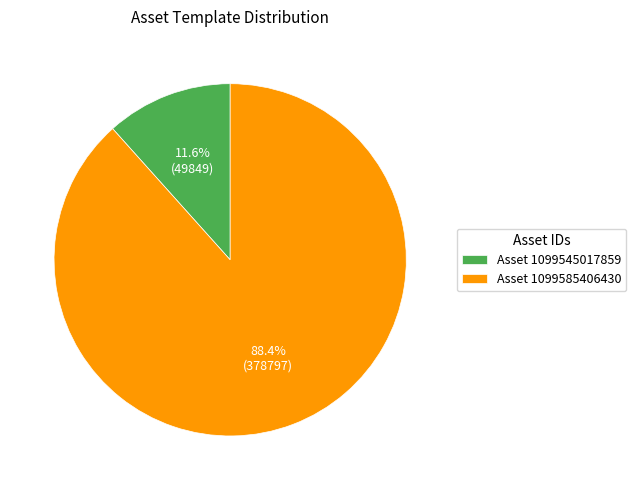

How much of the chart is everything except Asset 1099545017859?

88.4%